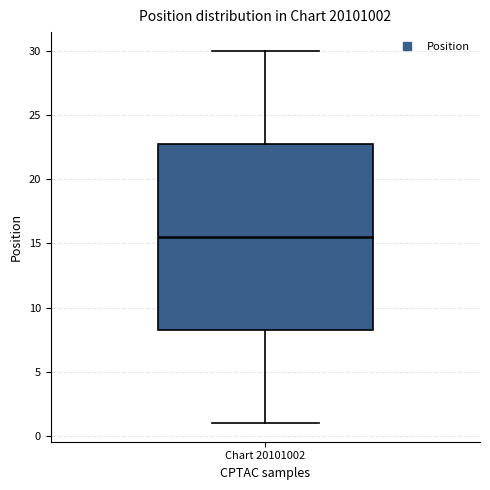

Where does the median line of the box for Chart 20101002 sit on the y-axis? The values are not printed on the chart, so give them approximately, as read against the axis.

15.5